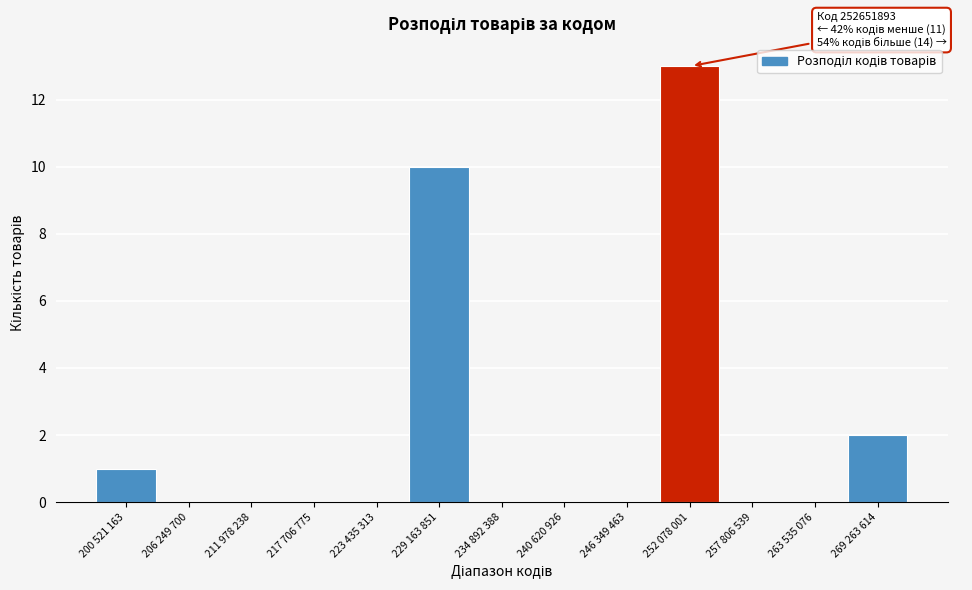

Reading right to left, list all the values displayed in this chart.

269 263 614=2	263 535 076=0	257 806 539=0	252 078 001=13	246 349 463=0	240 620 926=0	234 892 388=0	229 163 851=10	223 435 313=0	217 706 775=0	211 978 238=0	206 249 700=0	200 521 163=1